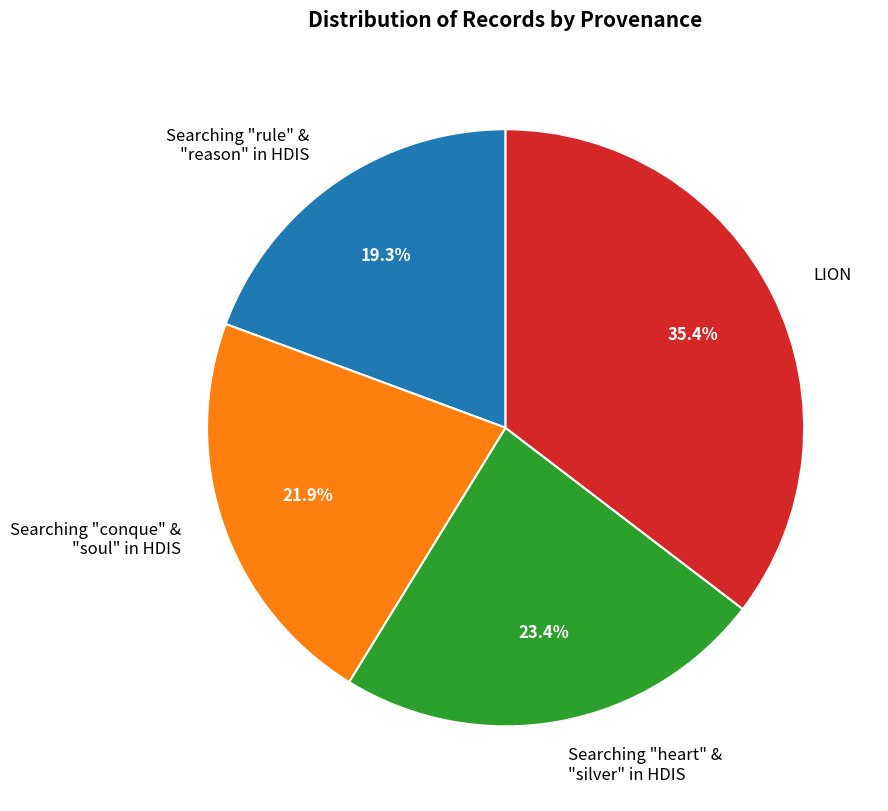

What is the ratio of the value at Searching "heart" & "silver" in HDIS to the value at LION?

0.7